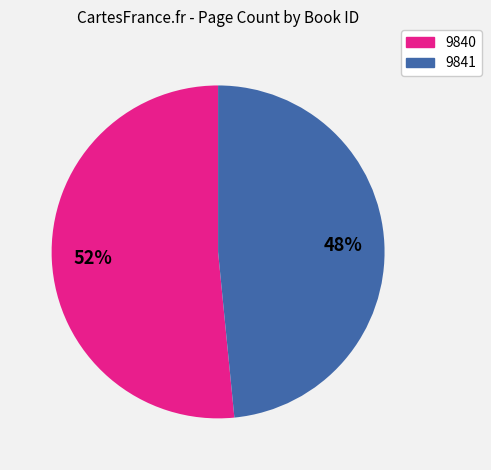

Is the sum of 9841 and 9840 greater than half?

Yes